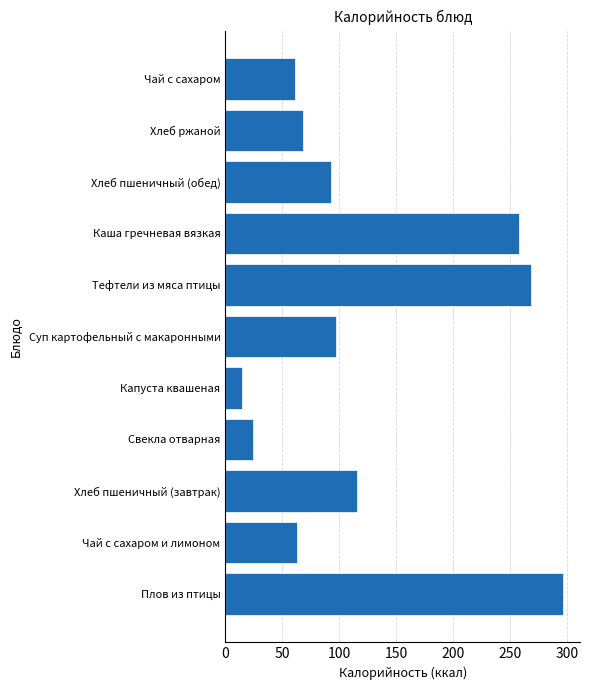

What is the change in value from Свекла отварная to Каша гречневая вязкая?

+233.6